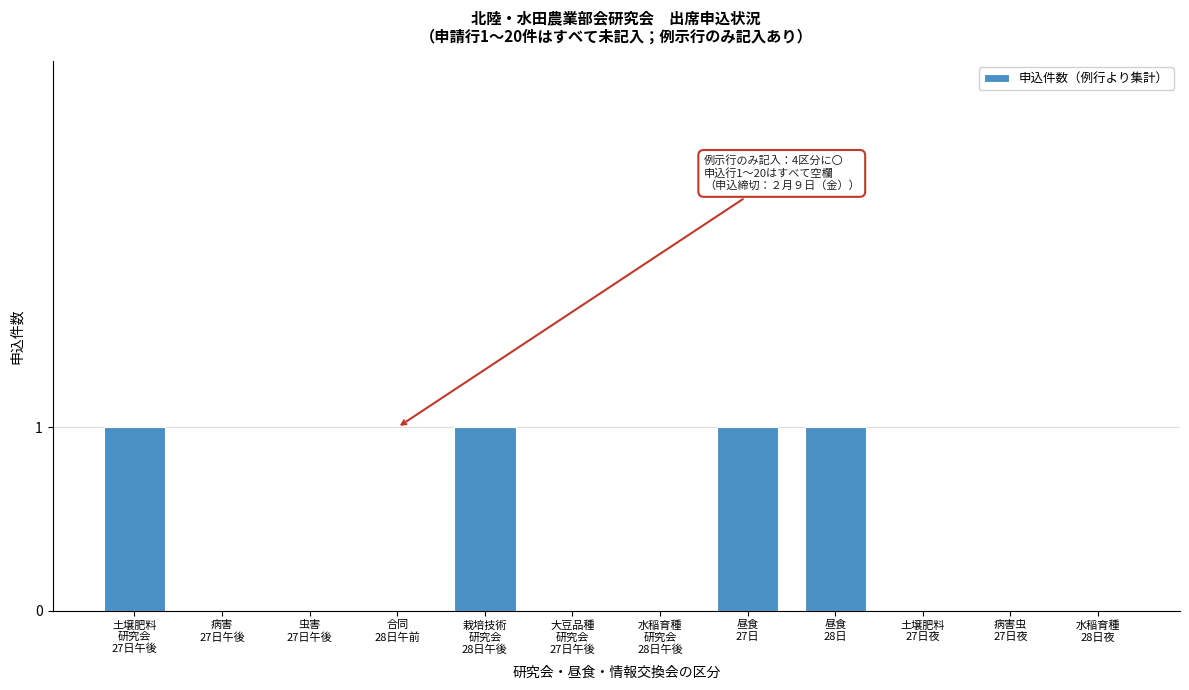

What is the sum of all values?

4